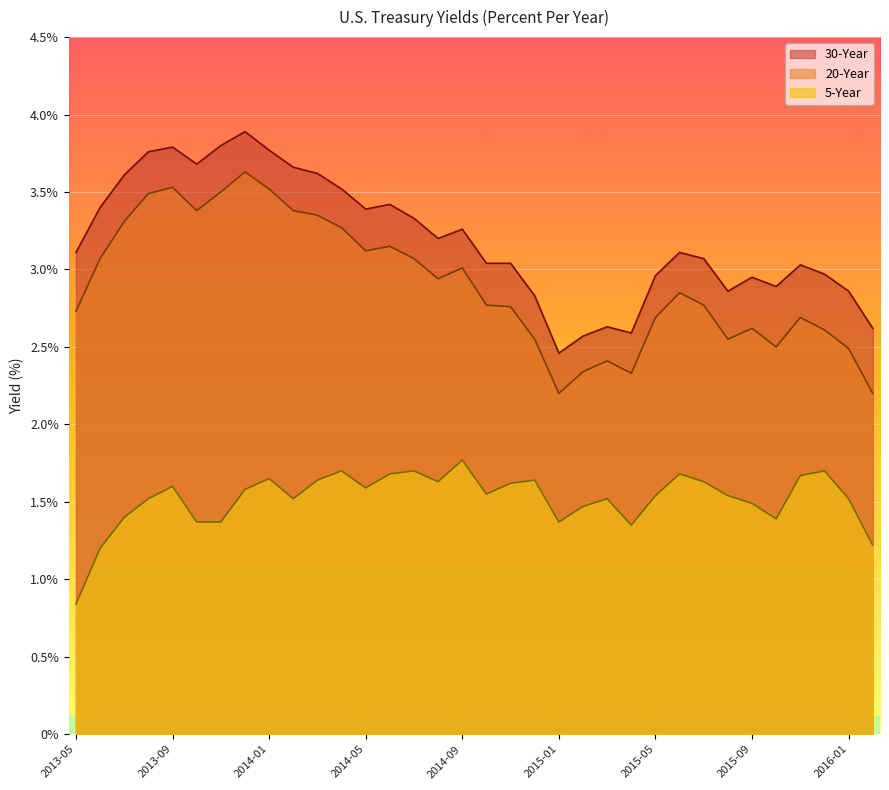

How many lines are shown in the chart?

3